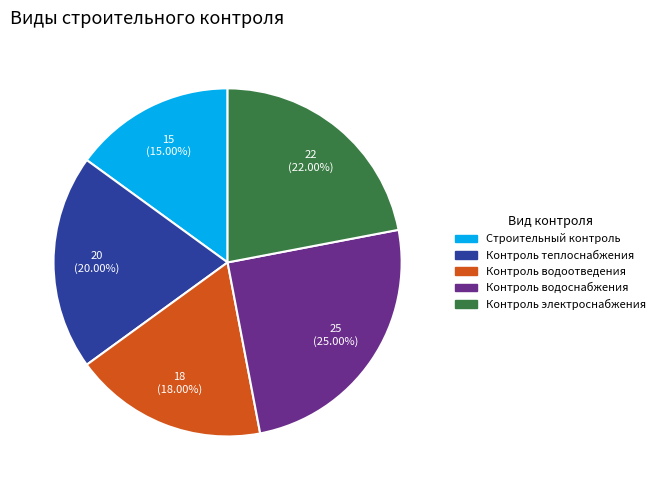

Does Контроль водоотведения account for over 50% of the chart?

No